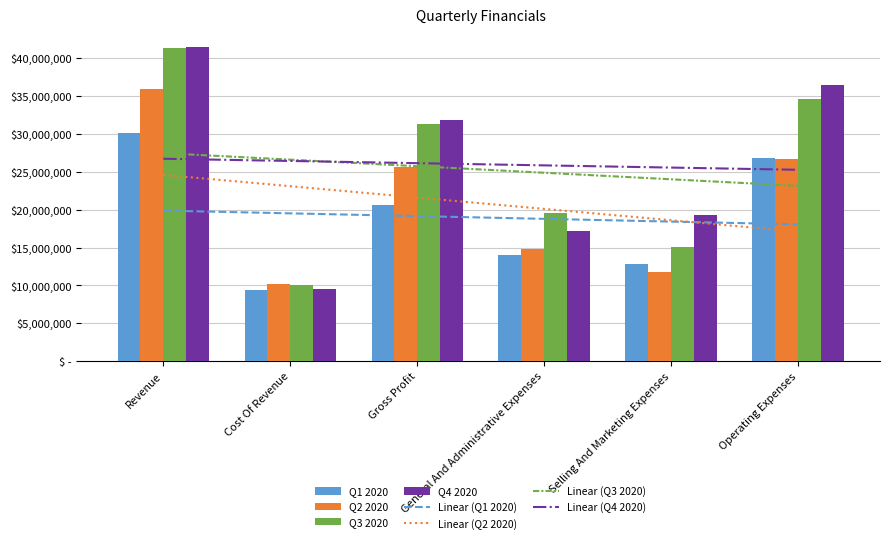

What is the value of the Q3 2020 bar at the 2nd from the left?

10047000